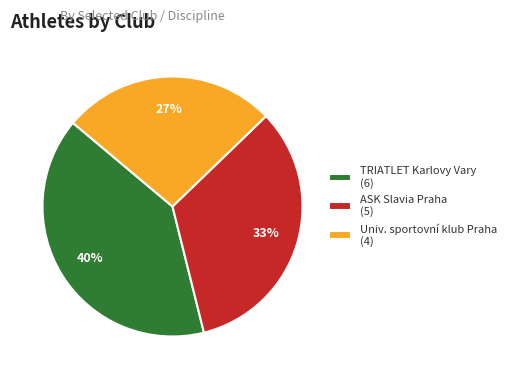

To the nearest percent, what percentage of the pie is TRIATLET Karlovy Vary (6)?

40%